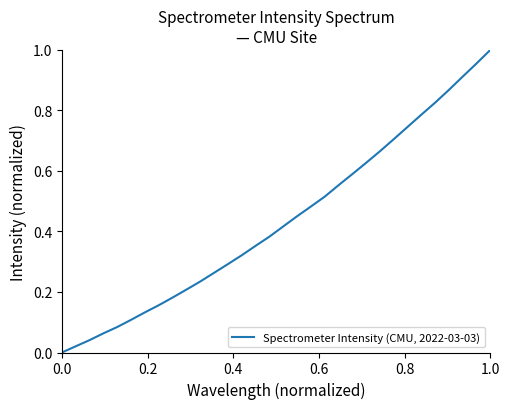

Is it true that the value at 1.0 is 1.7?

False